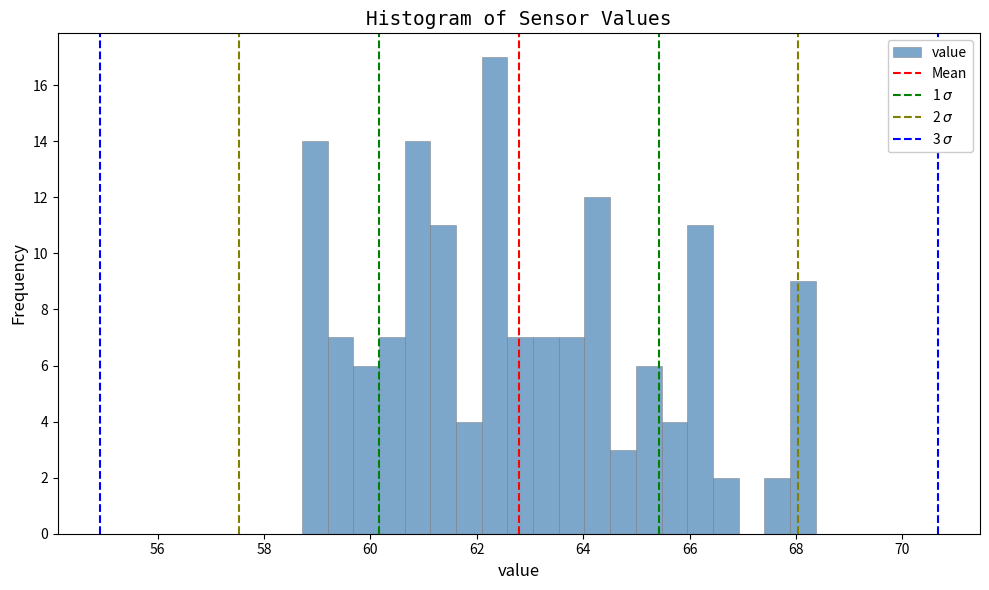

Around what value on the x-axis is the tallest bar? Give the approximate position of its centre, as read against the axis.

62.4